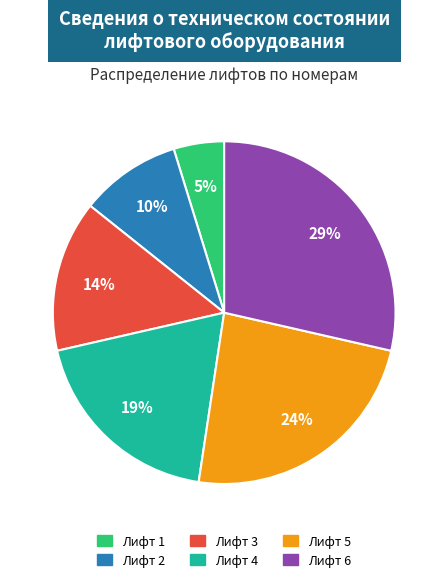

Which category has the biggest portion of the pie?

Лифт 6